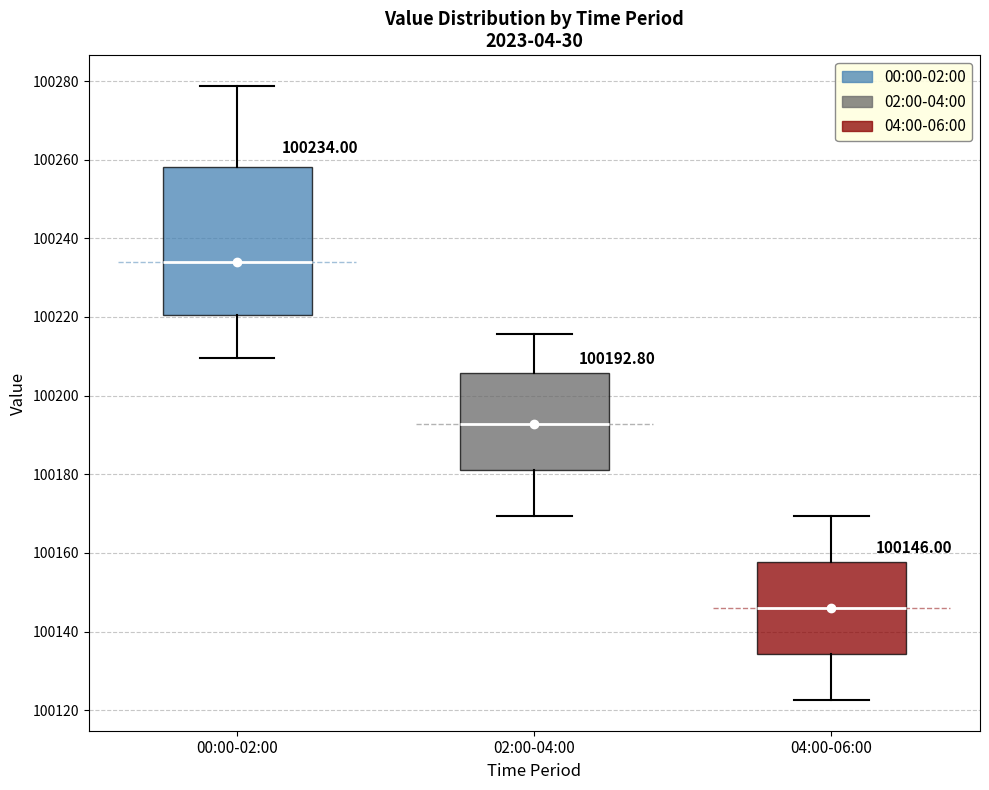

Which box's median line is the highest?

00:00-02:00